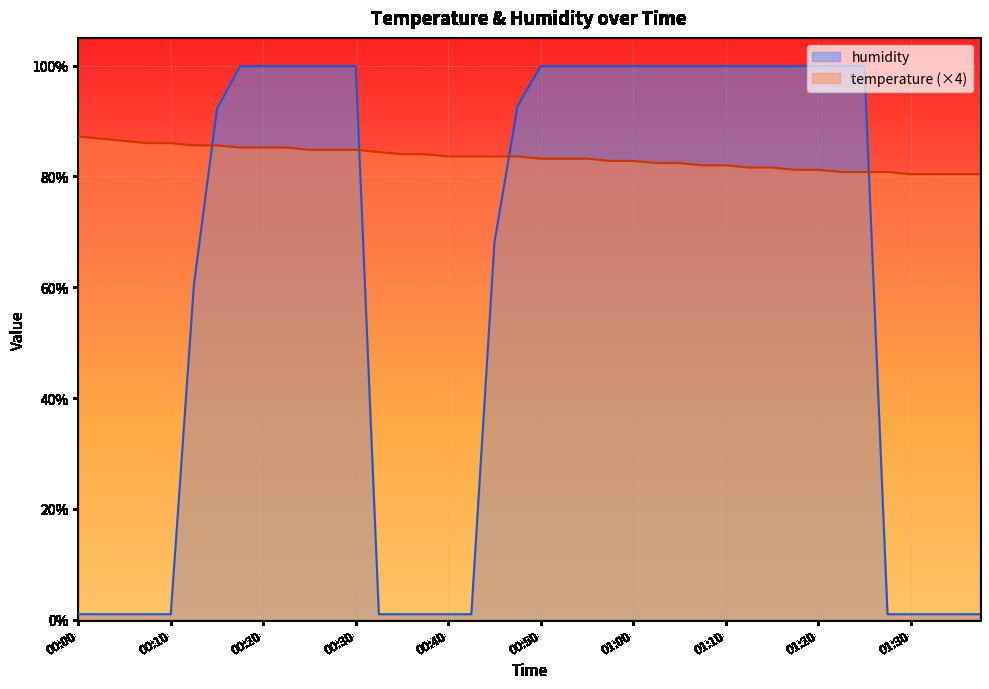

Between 00:30 and 01:10, which series saw the biggest shift?

temperature (×4)